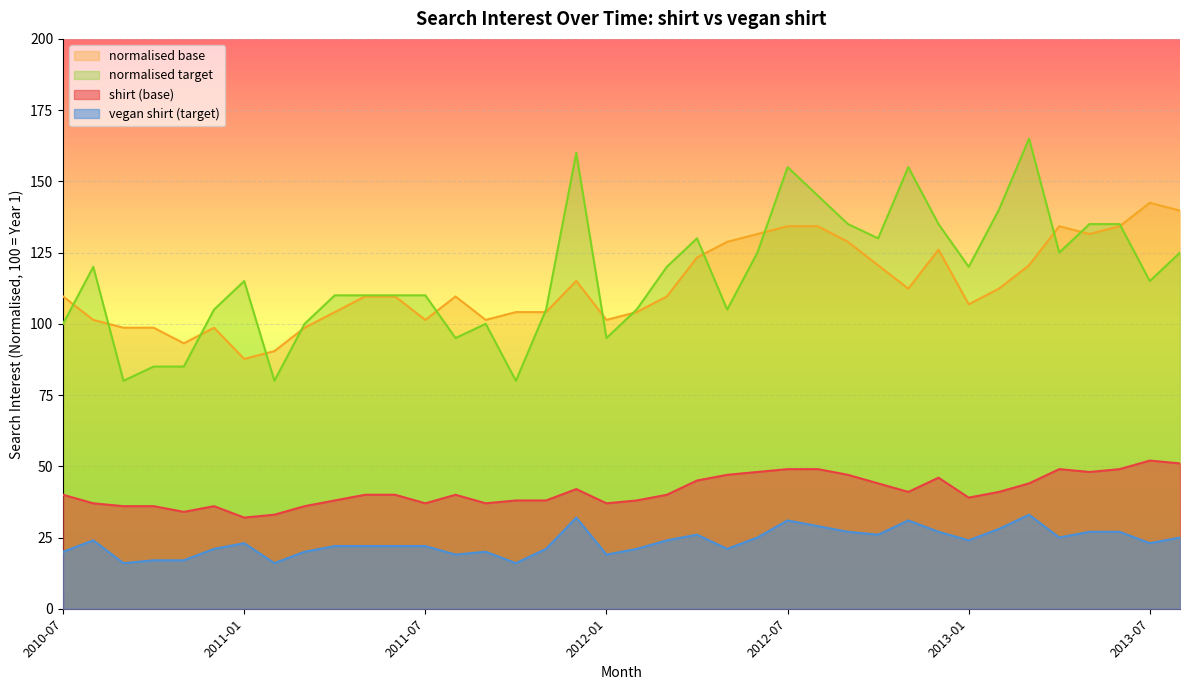

True or false: shirt (base) and vegan shirt (target) cross at least once.

False